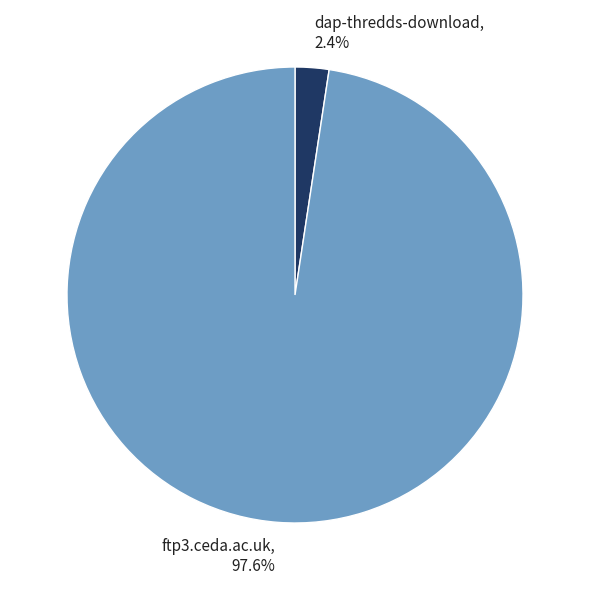

The ftp3.ceda.ac.uk slice represents 98% of the pie. True or false?

True